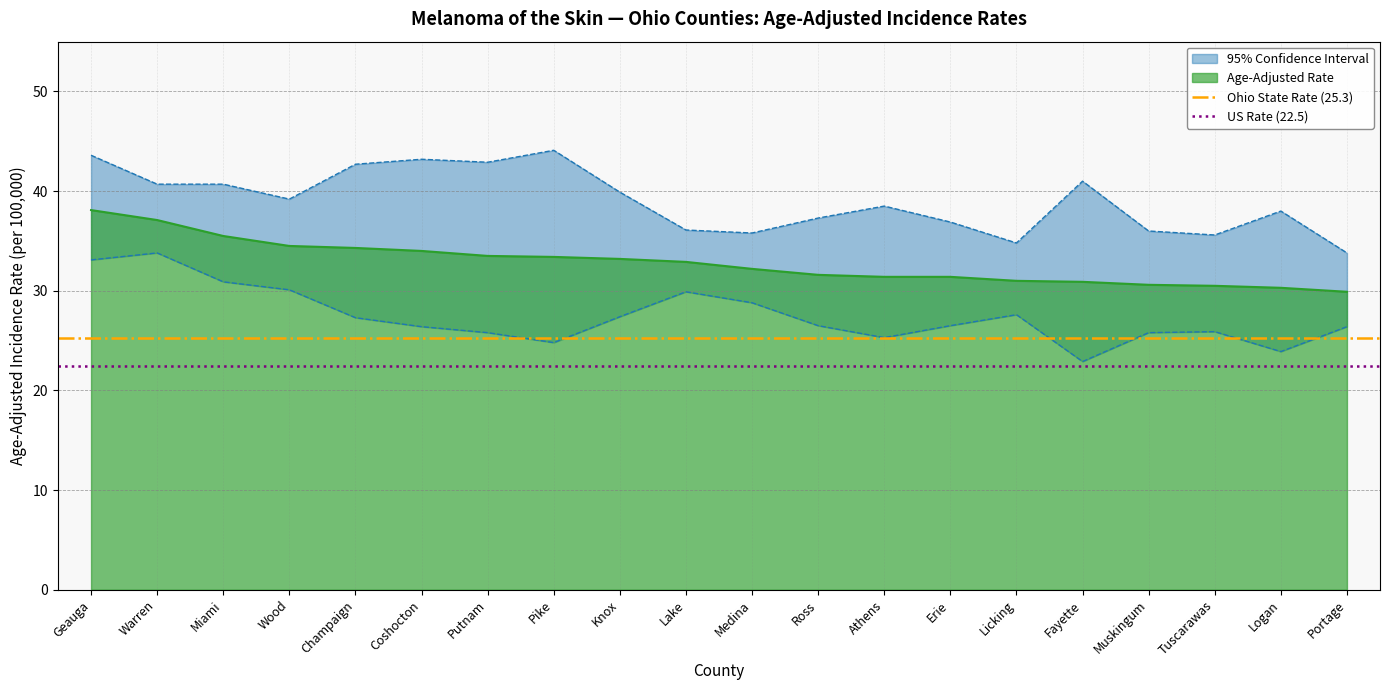

At which category is the sum across all series the highest?

Geauga